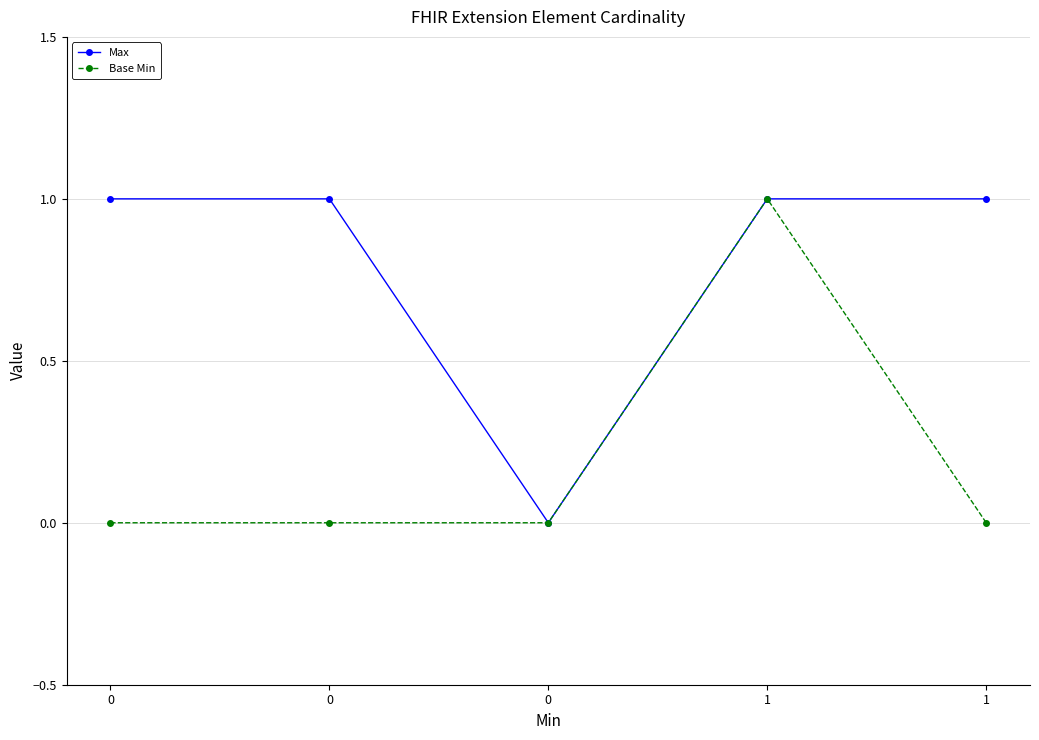

How many lines are shown in the chart?

2